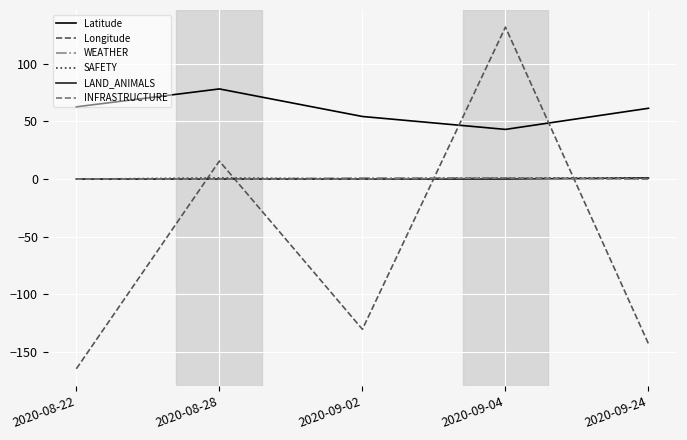

At which category is the sum across all series the highest?

2020-09-04